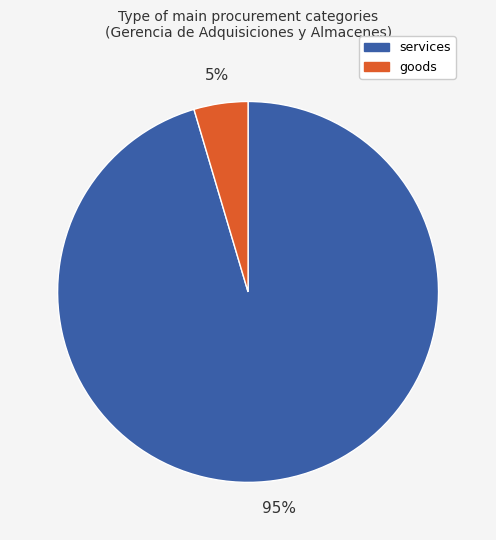

To the nearest percent, what is the combined percentage of goods and services?

100%